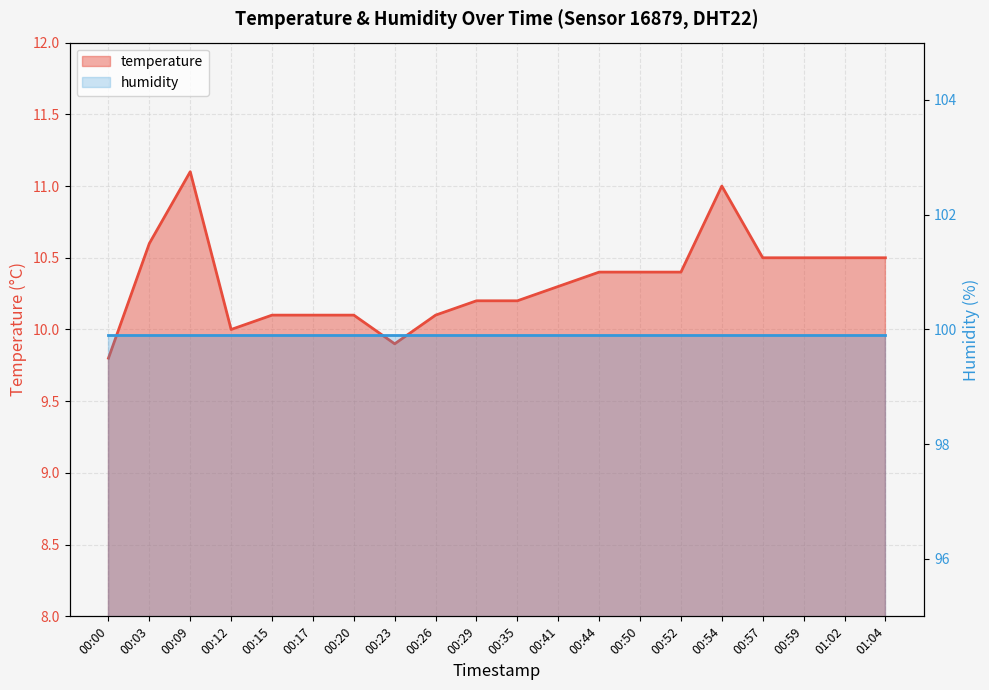

Where is the data nearest to the value 10?

00:12